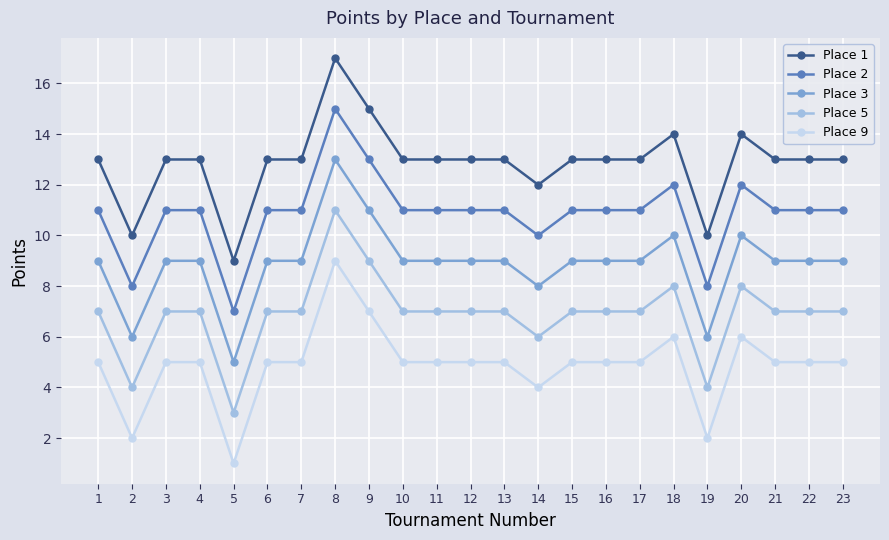

Count the number of categories in the chart.

23